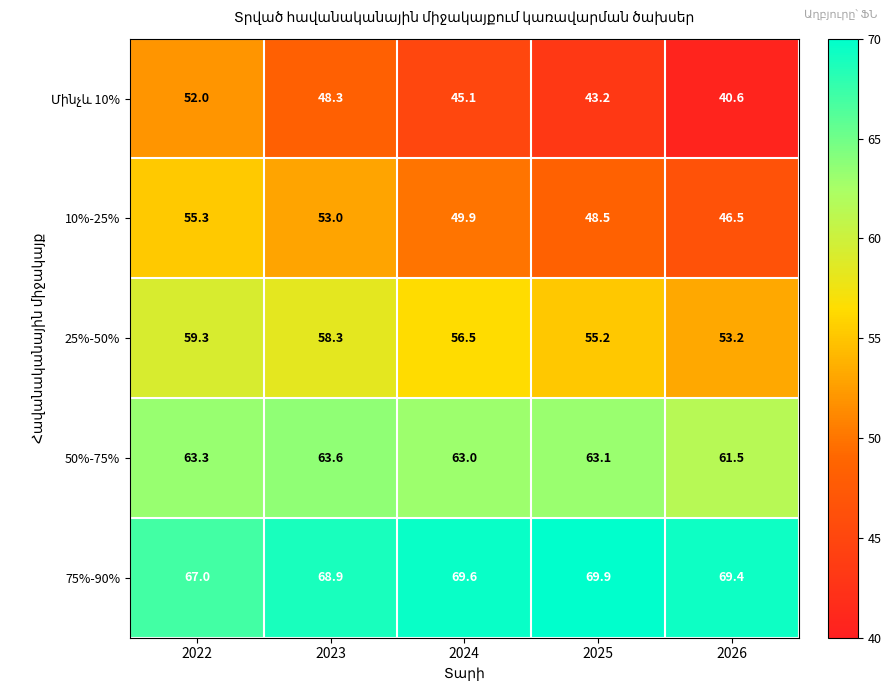

At how many categories does at least one series exceed 45?

5